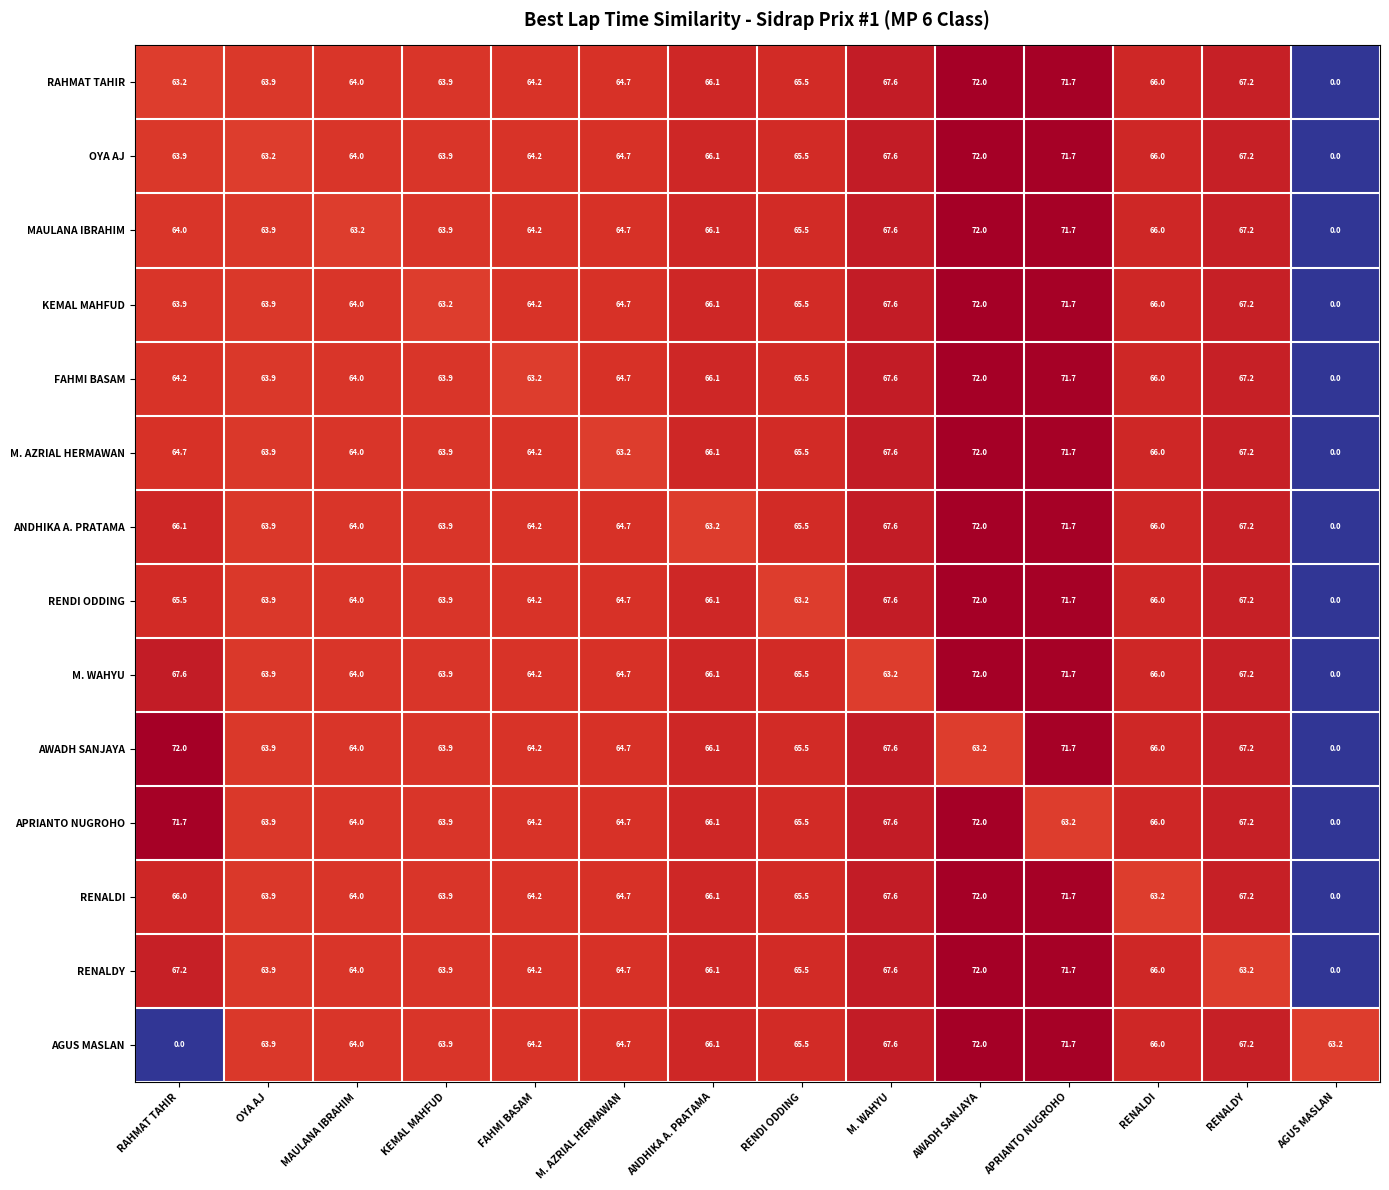

Is the value of AGUS MASLAN at M. WAHYU greater than the value of M. AZRIAL HERMAWAN at RAHMAT TAHIR?

Yes